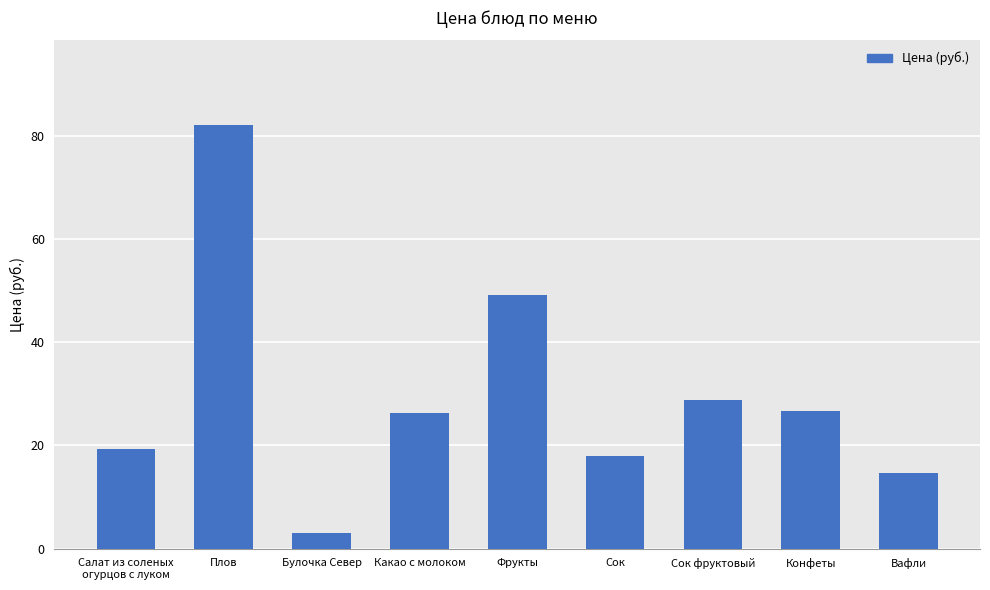

At which label does the data first exceed 26?

Плов